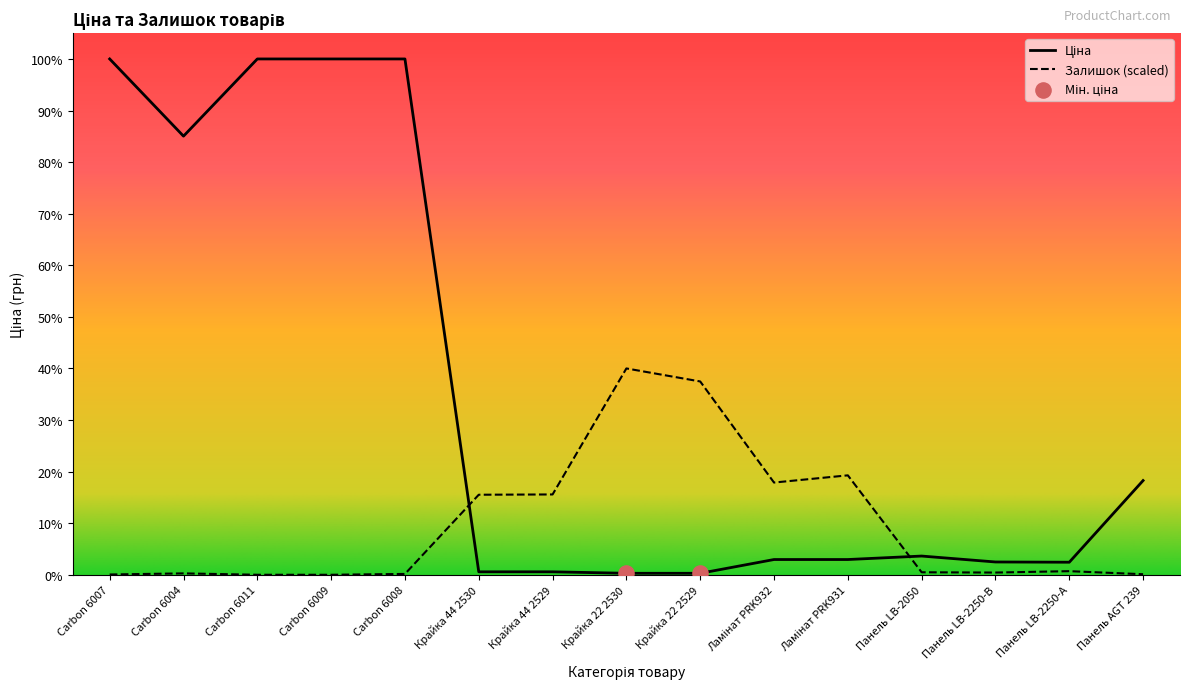

What is the total value across all series at Carbon 6008?

20218.5